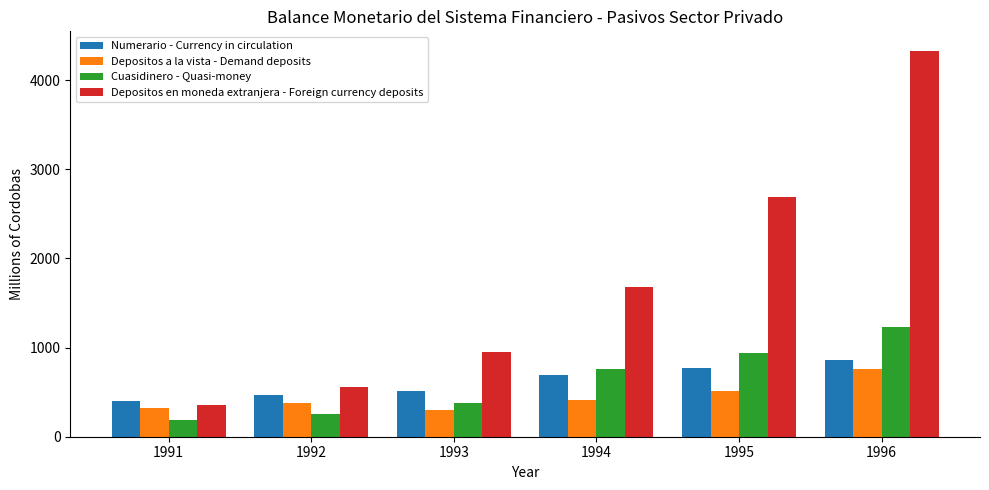

Reading right to left, transcribe all the data shown in this chart.

Numerario - Currency in circulation: 1996=864.5	1995=768.9	1994=688.3	1993=508.9	1992=468.0	1991=398.5
Depositos a la vista - Demand deposits: 1996=758.5	1995=510.9	1994=412.0	1993=295.1	1992=373.2	1991=324.2
Cuasidinero - Quasi-money: 1996=1226.3	1995=944.3	1994=756.5	1993=379.8	1992=255.3	1991=182.5
Depositos en moneda extranjera - Foreign currency deposits: 1996=4331.2	1995=2686.0	1994=1680.4	1993=946.3	1992=554.1	1991=356.9